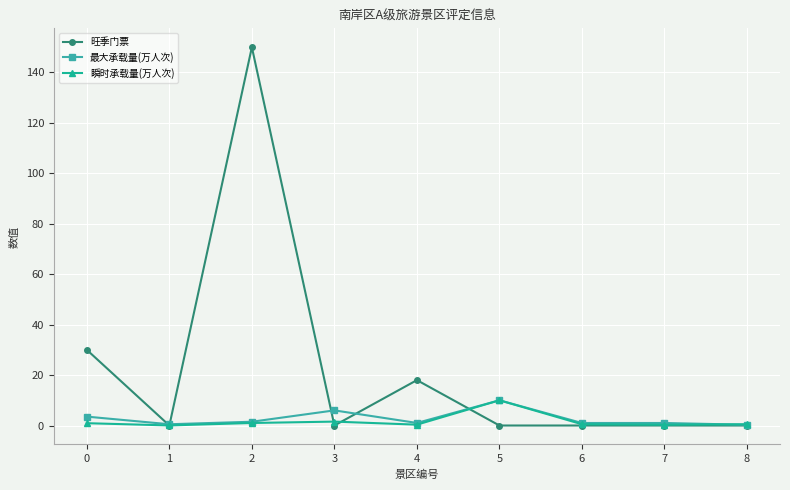

What are all the series names shown in the legend?

旺季门票, 最大承载量(万人次), 瞬时承载量(万人次)